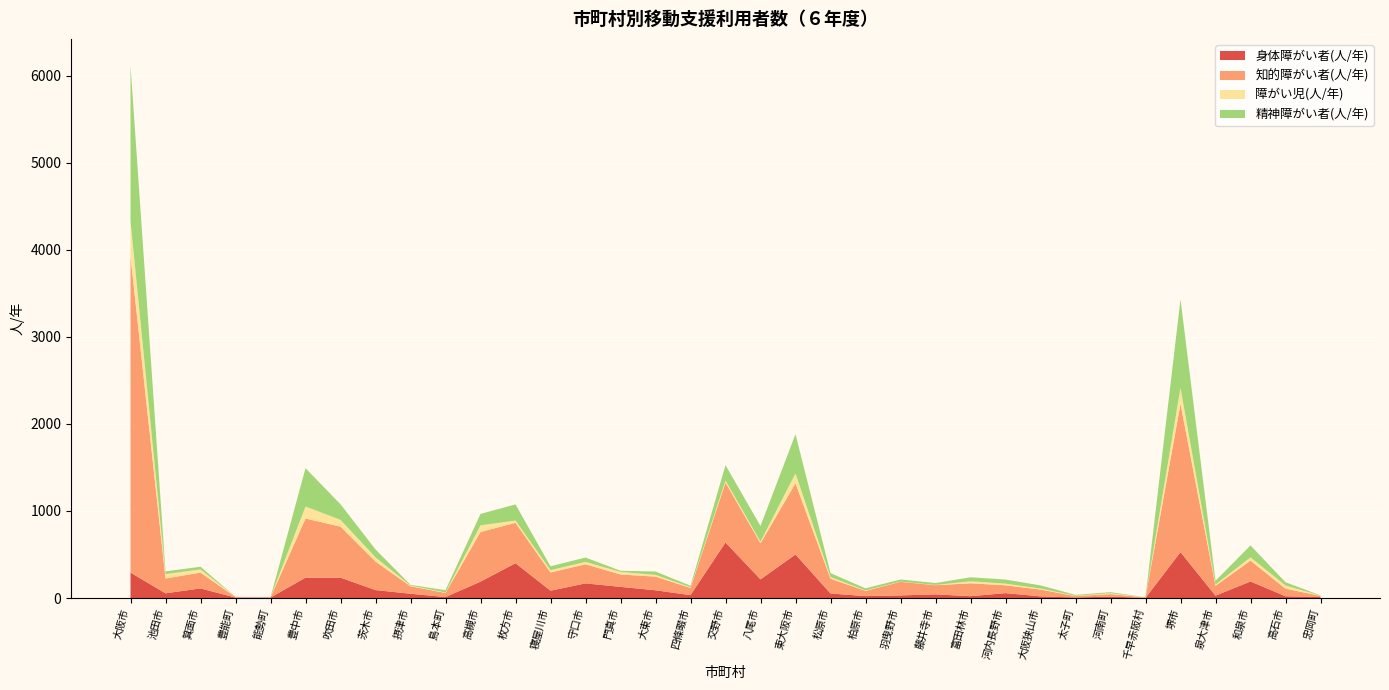

Reading left to right, what are all the values shown in this chart?

身体障がい者(人/年): 292	54	110	5	5	234	234	91	49	11	188	400	84	168	128	89	33	638	214	500	52	22	30	42	21	56	19	6	16	2	527	27	190	20	11
知的障がい者(人/年): 3633	170	182	6	3	679	586	328	86	47	570	464	209	220	142	157	83	688	415	817	170	60	156	105	148	90	78	16	29	5	1703	113	240	87	14
障がい児(人/年): 407	51	37	1	0	138	78	48	8	6	77	26	27	27	30	20	8	24	18	115	19	6	2	3	23	19	12	4	10	1	185	14	37	37	2
精神障がい者(人/年): 1785	31	30	1	1	440	179	91	8	26	131	185	44	50	13	38	17	176	180	450	45	23	25	22	46	47	36	10	12	1	1016	44	137	37	3